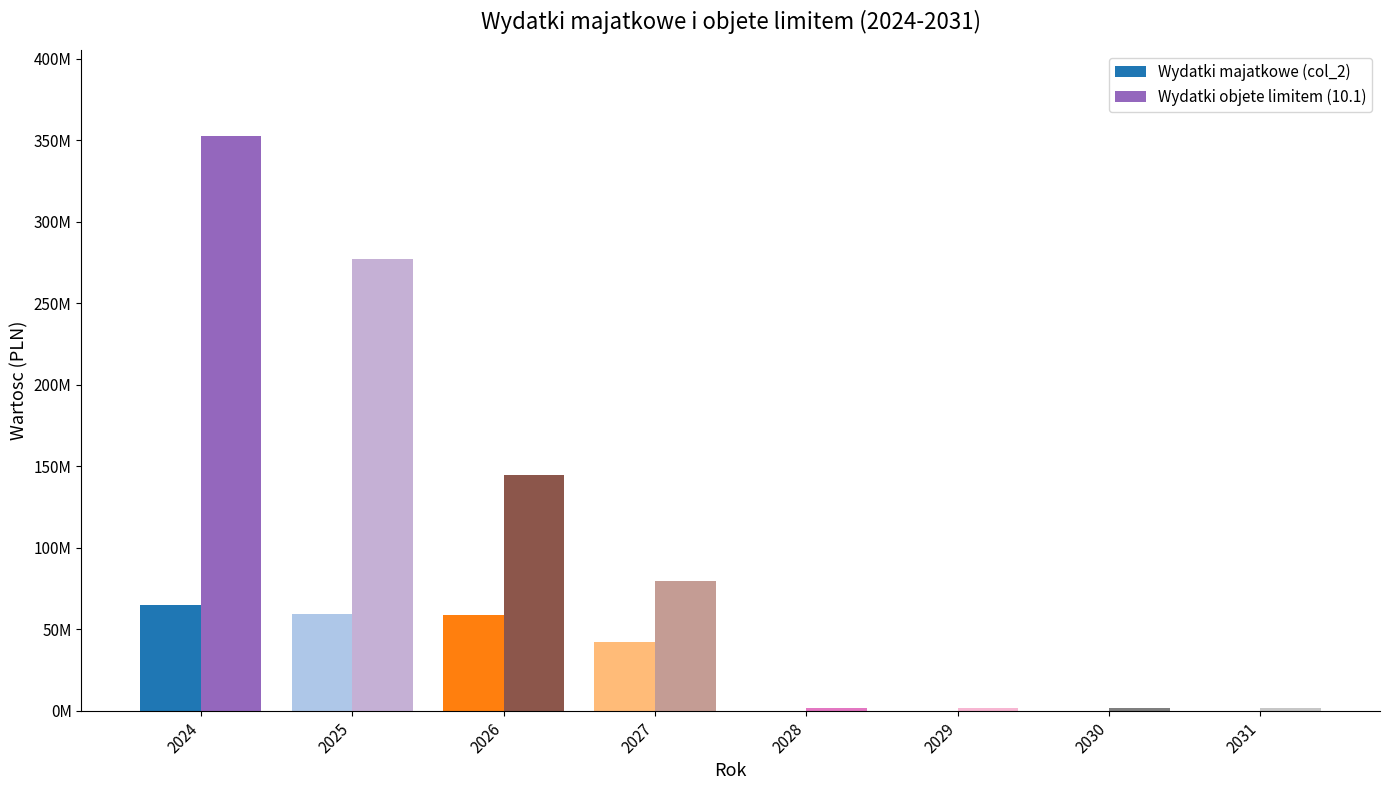

What is the spread (max minus min) of values at 2026?

85989311.5